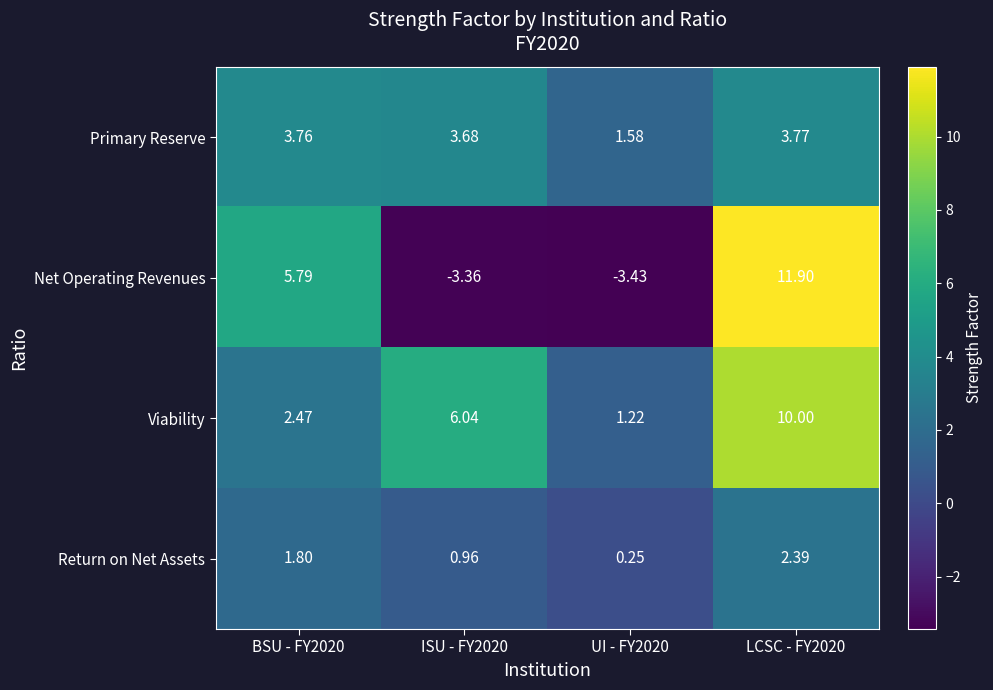

Between ISU - FY2020 and UI - FY2020, which series saw the biggest shift?

Viability